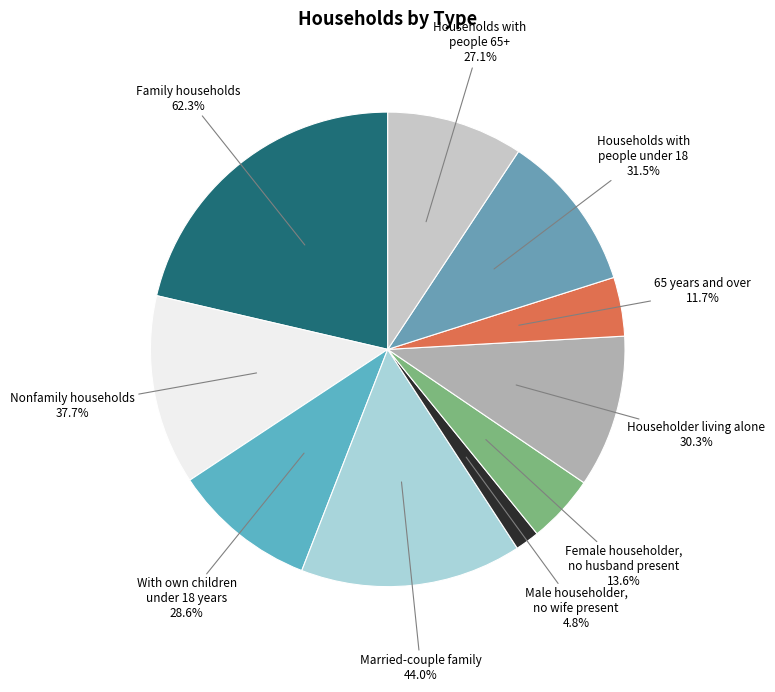

Which category has the smallest portion of the pie?

Male householder,
no wife present